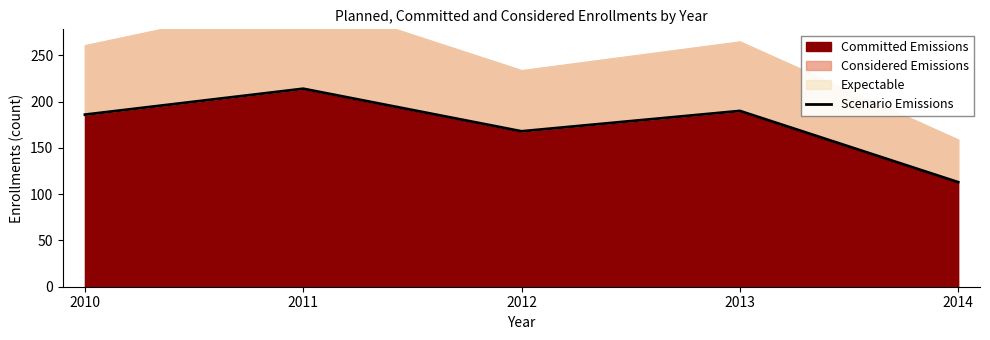

What value does the data have at 2012, to the nearest 50?

150